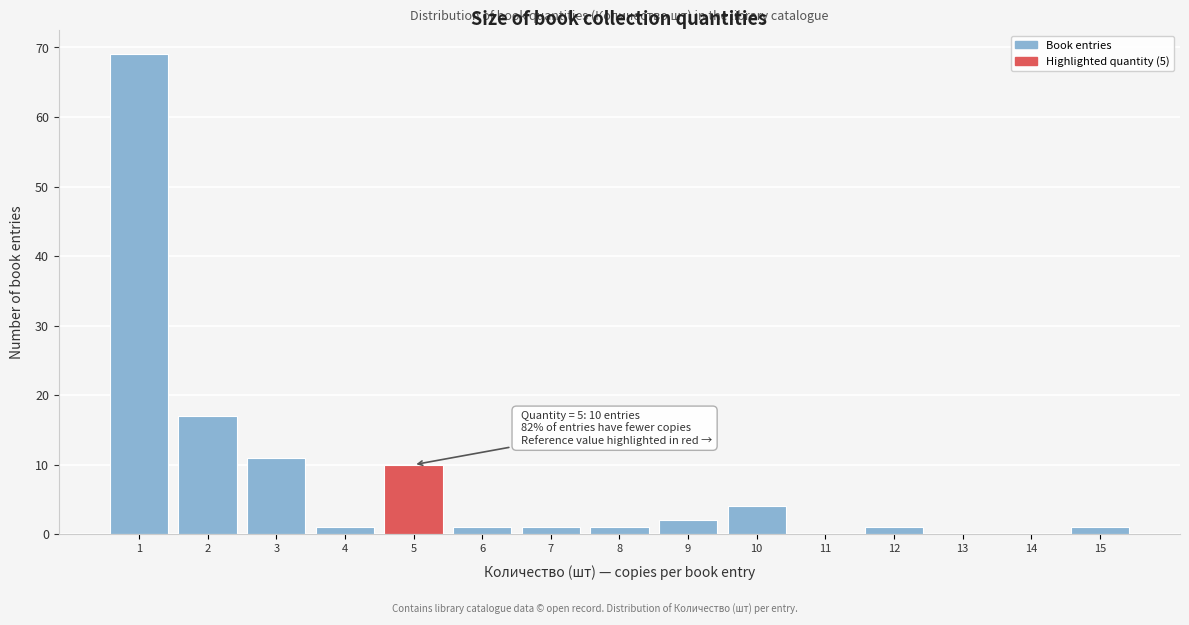

Which range on the x-axis has the tallest bar?

0.5 to 1.5